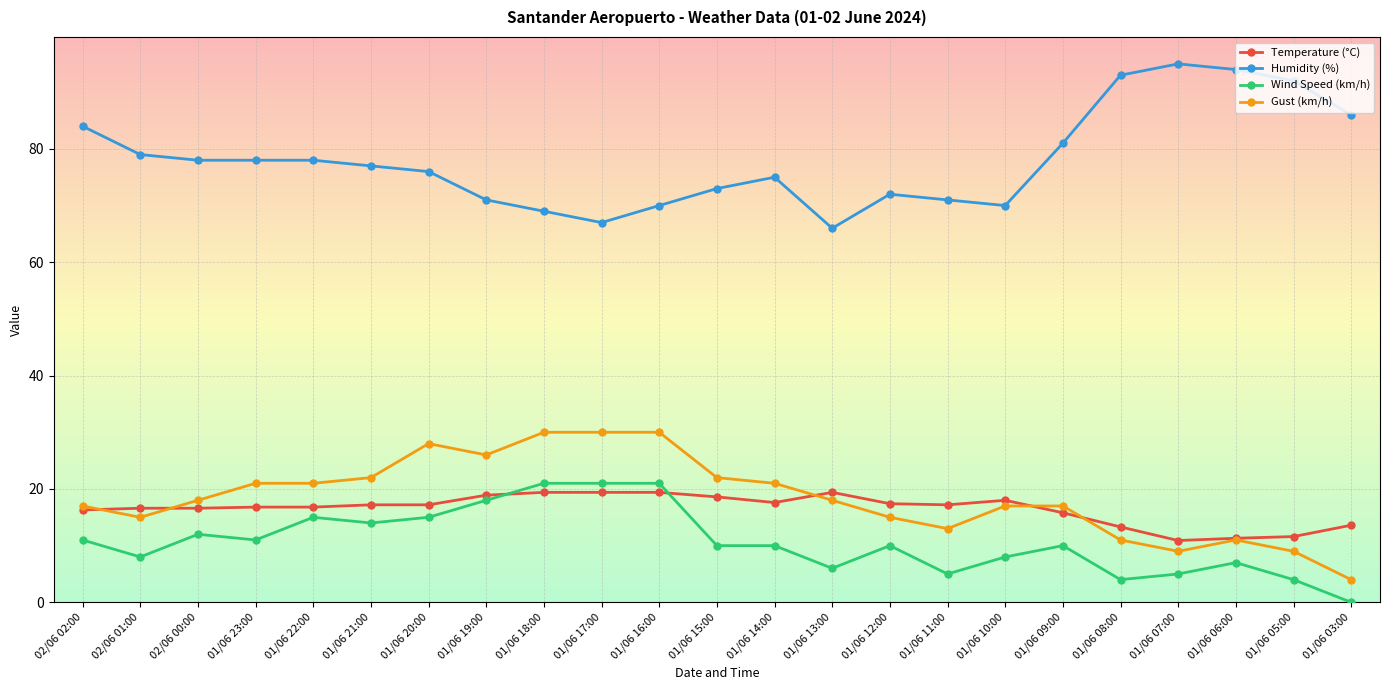

Is it true that Wind Speed (km/h) equals 8.0 at 01/06 10:00?

True